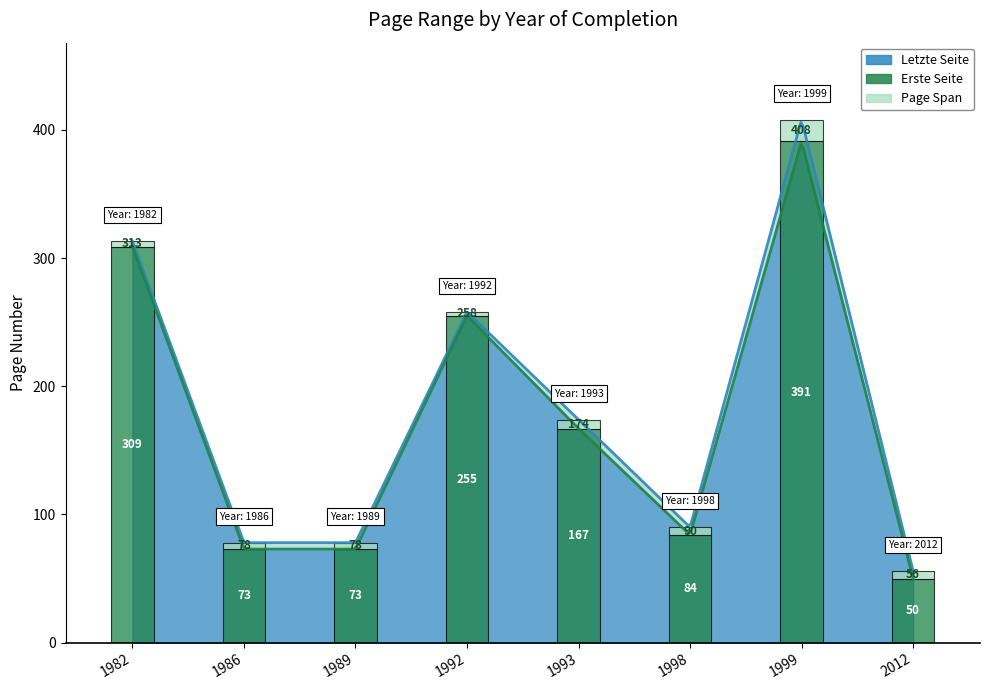

What is the maximum value shown in the chart?

408